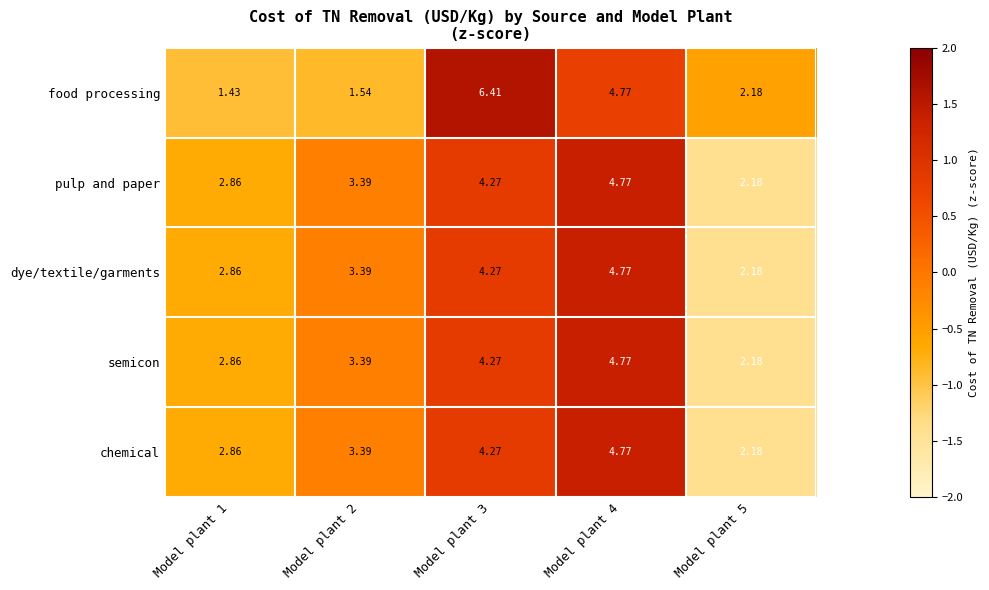

How many values in the food processing series are below 2?

2